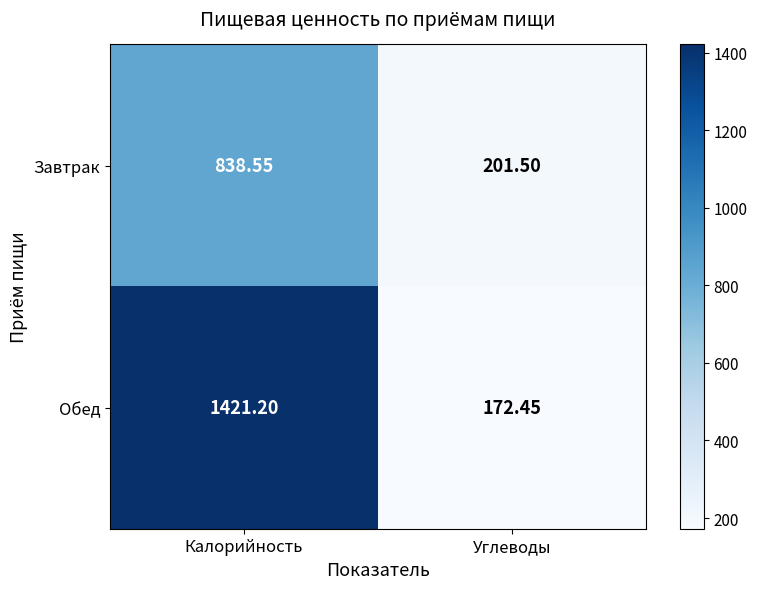

List the labels in order of Завтрак value, smallest first.

Углеводы, Калорийность